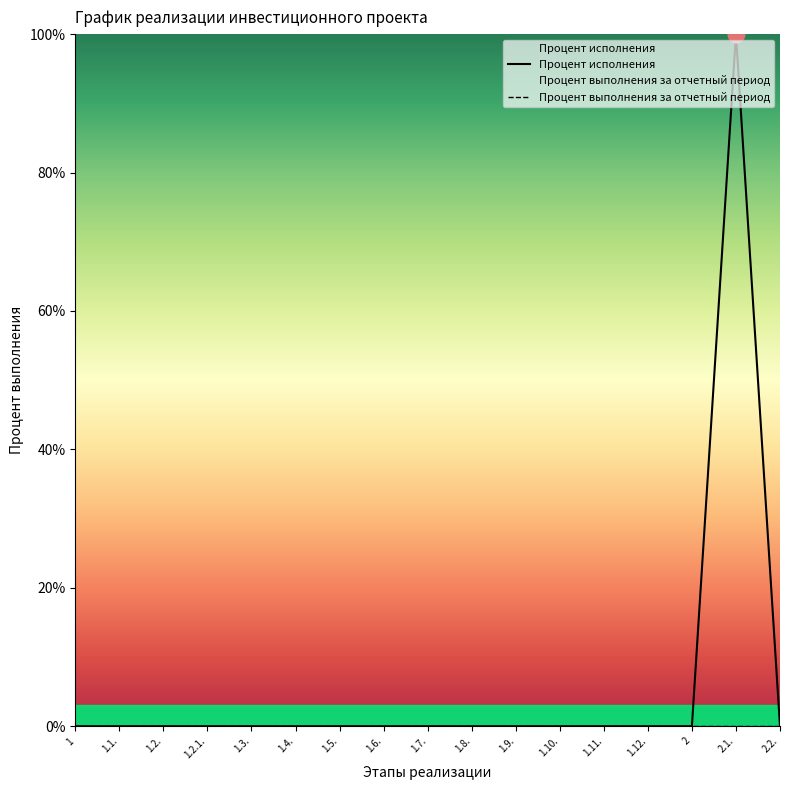

At which category does the data reach its first local peak?

2.1.